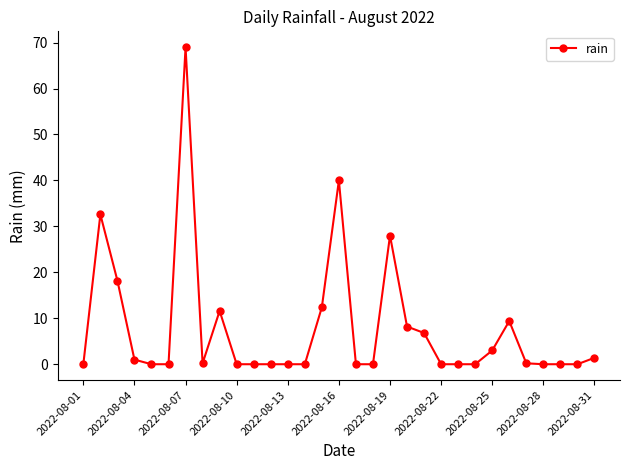

What is the sum of all values?

242.0